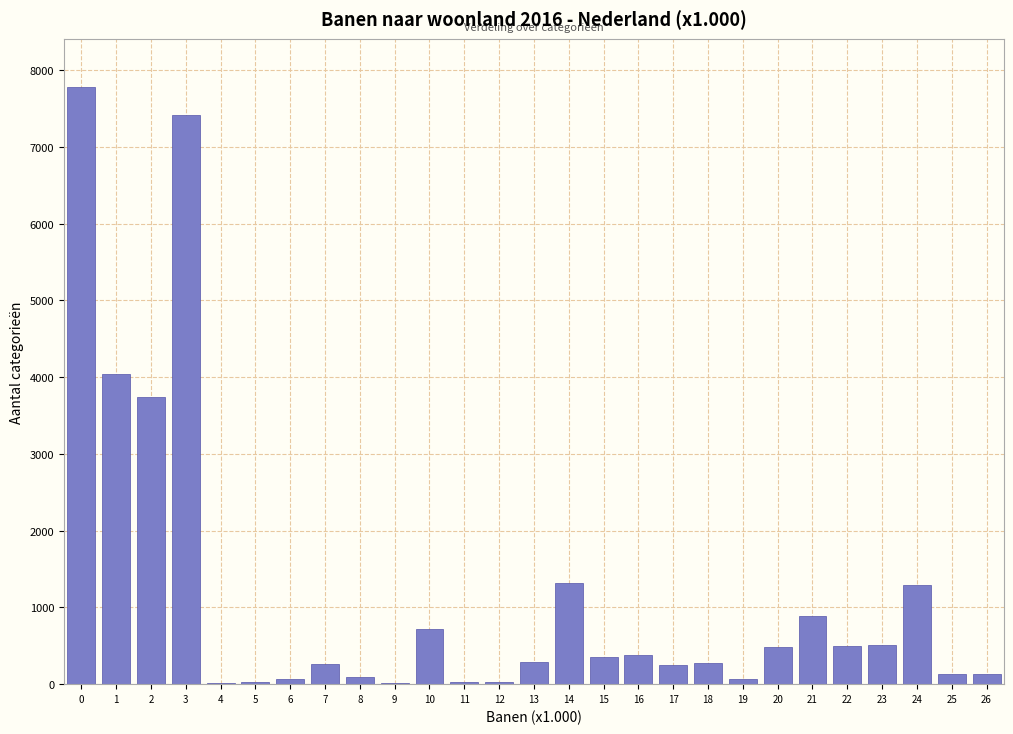

What is the maximum value shown in the chart?

7787.0